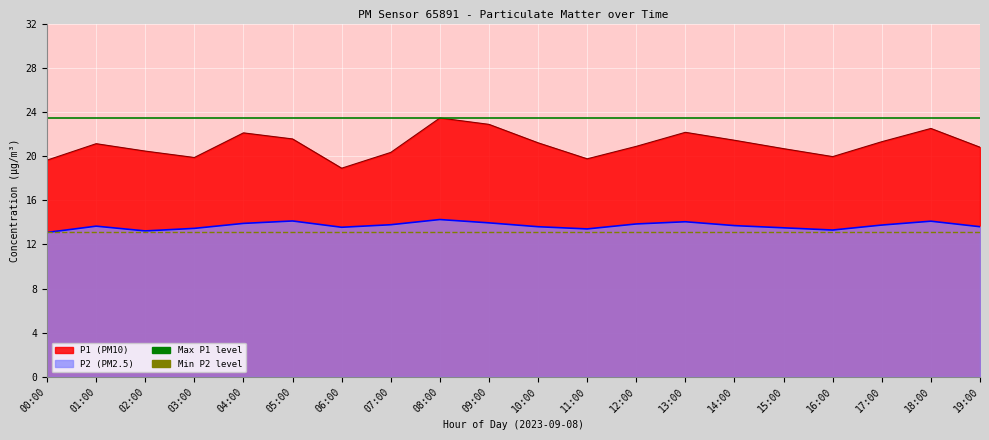

At which category does the chart reach its peak across all series?

00:00